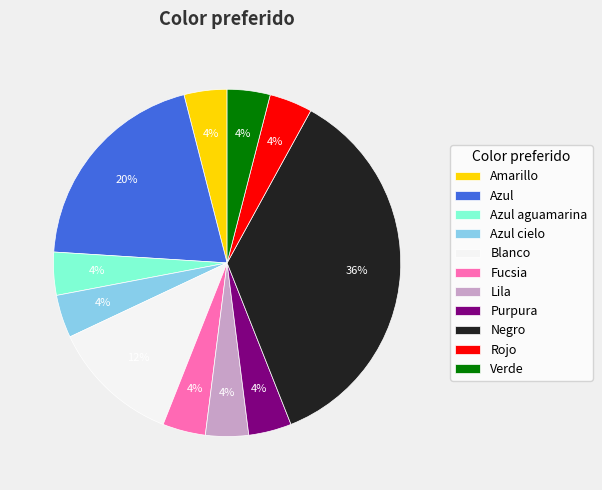

Is there any slice that represents more than half of the pie?

No